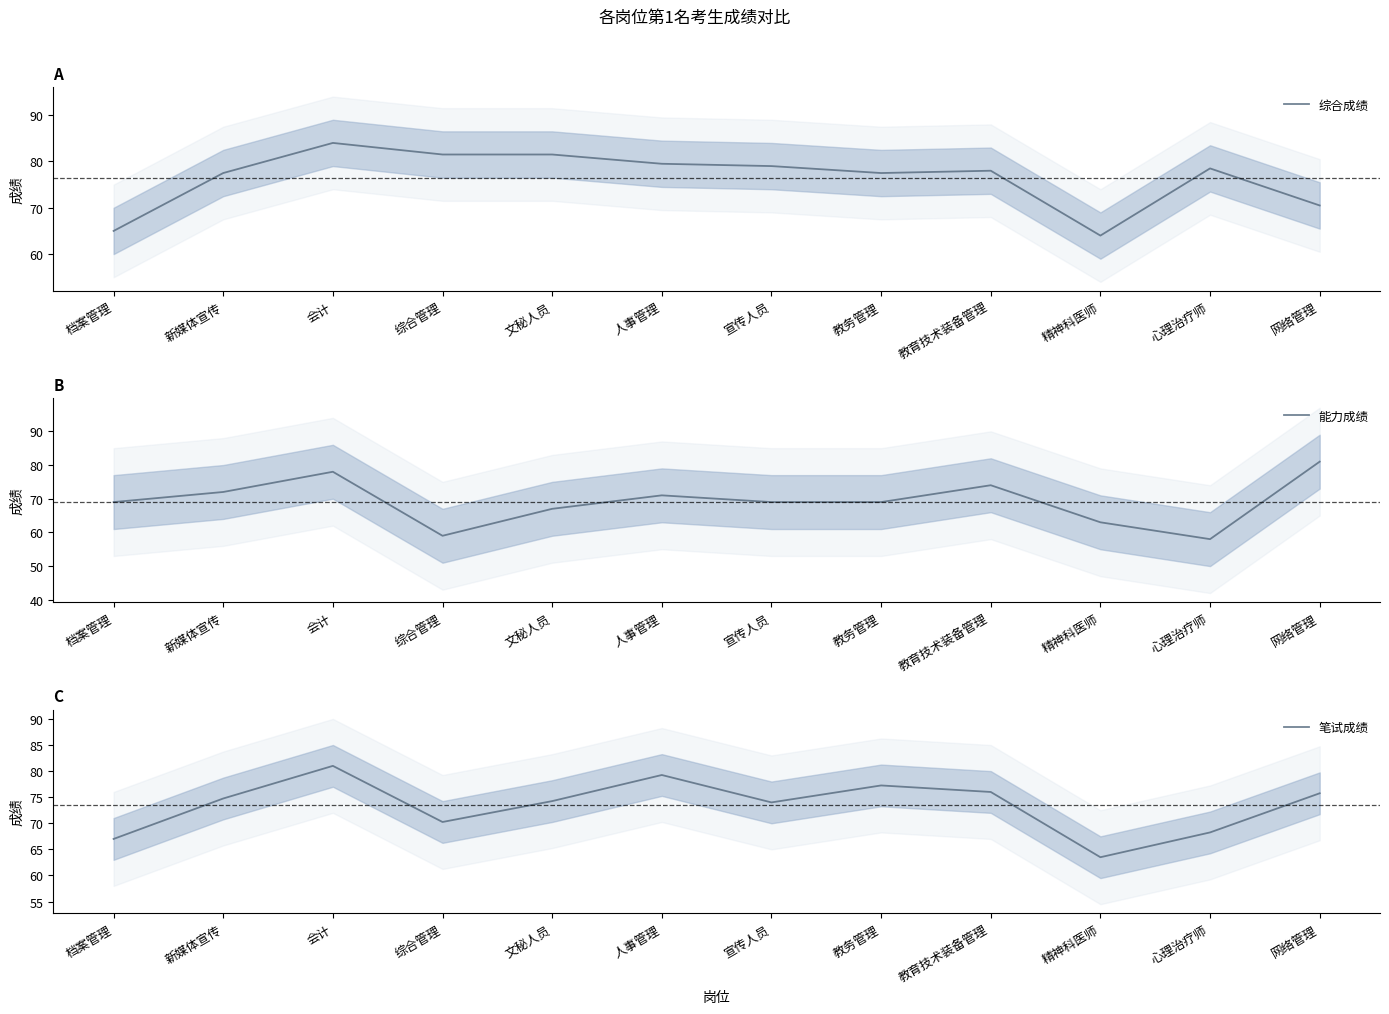

At which category does 综合成绩 reach its first local valley?

教务管理